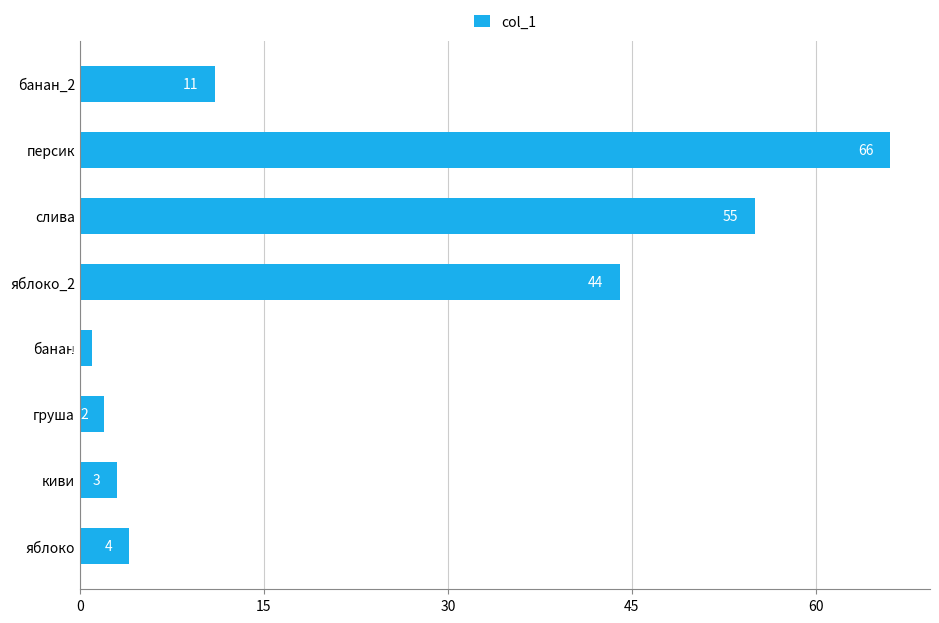

What is the greatest value displayed?

66